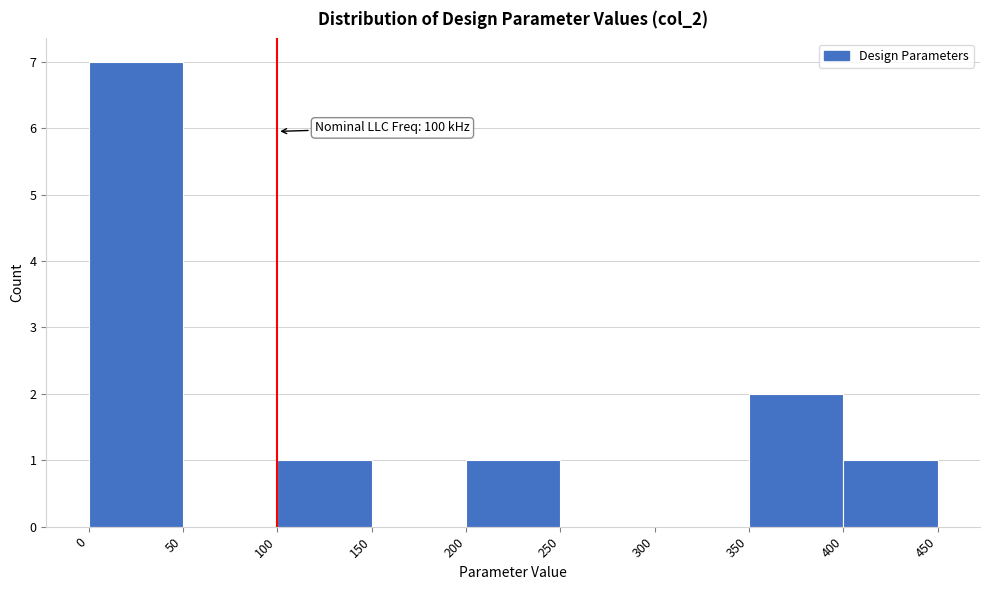

Which range on the x-axis has the tallest bar?

0 to 50